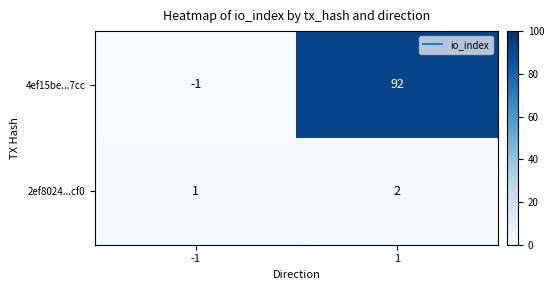

What value does the 4ef15be...7cc series have at 1, to the nearest 5?

90